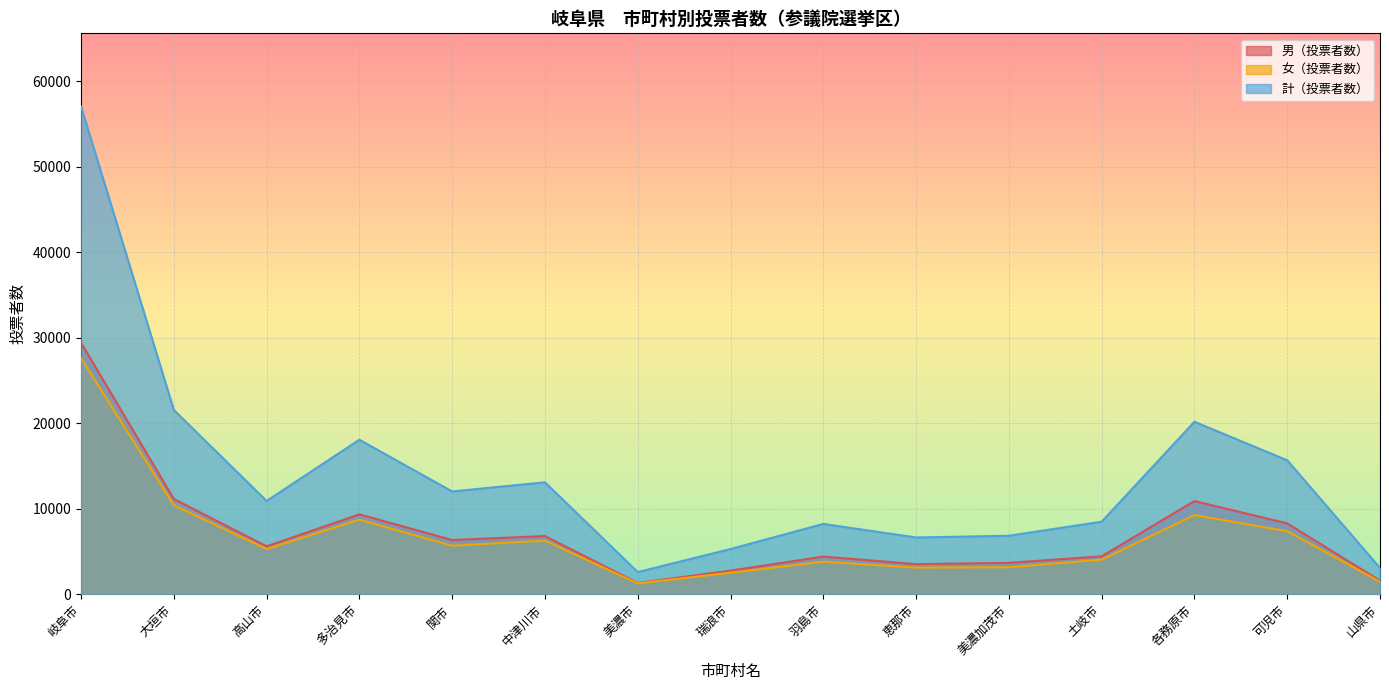

What is the sum of all 女（投票者数） values?

100141